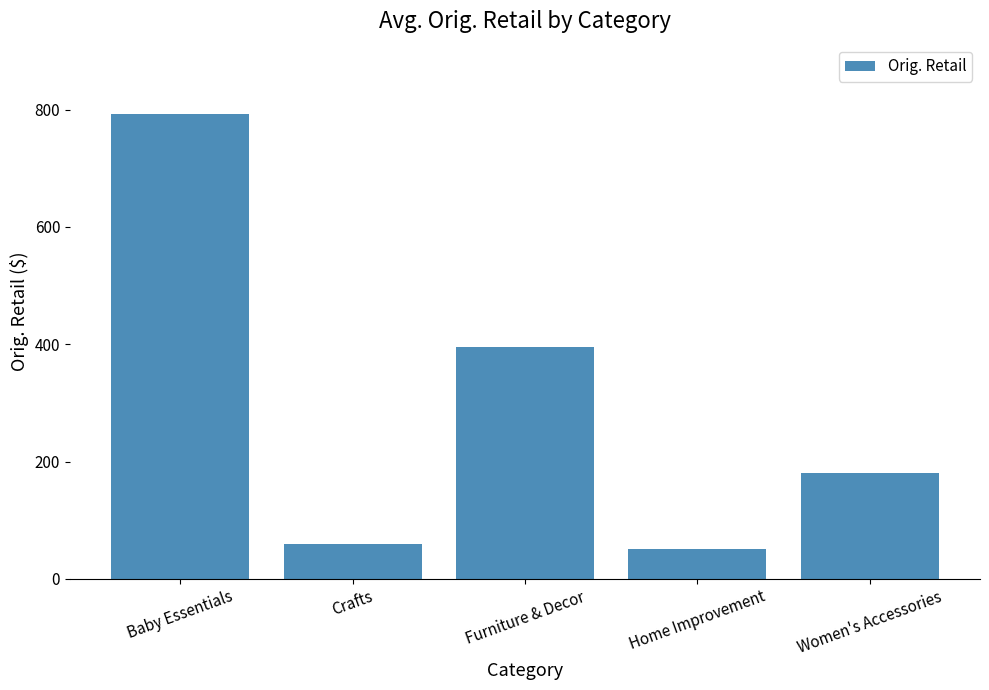

How many data points are above 179?

3